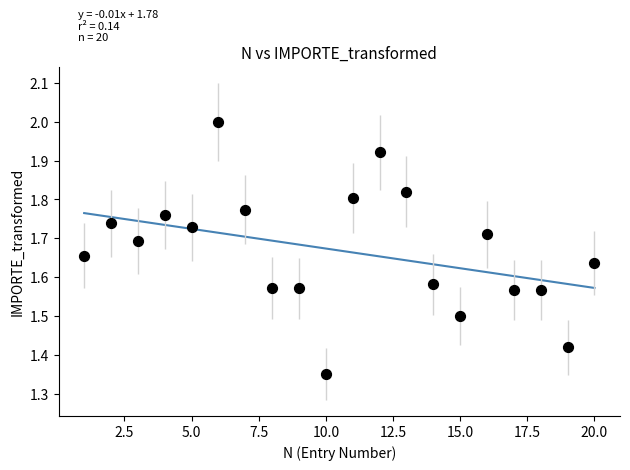

What is the range of X values (max minus min)?

19.0